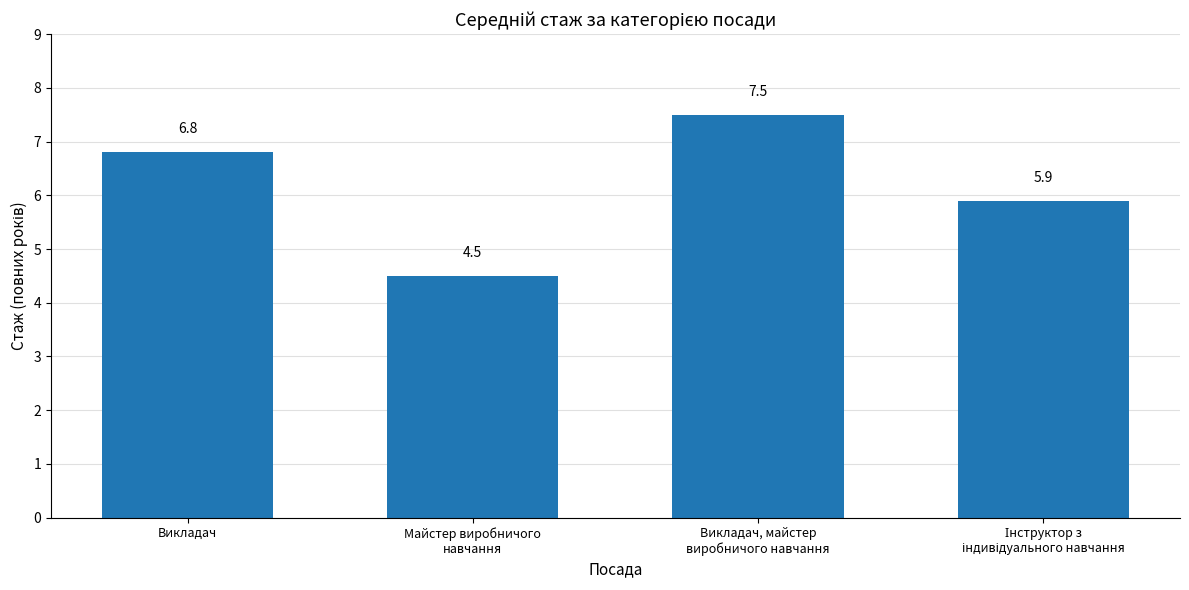

Which category has the lowest value across all series?

Майстер виробничого
навчання